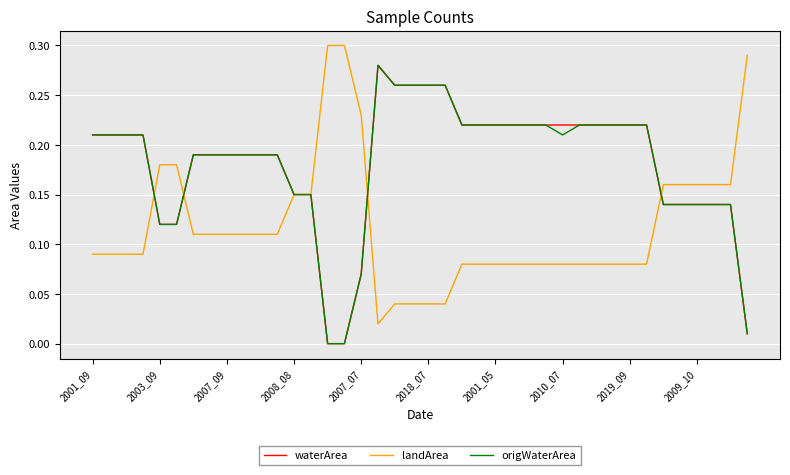

Is this an area chart (filled region under the line)?

No